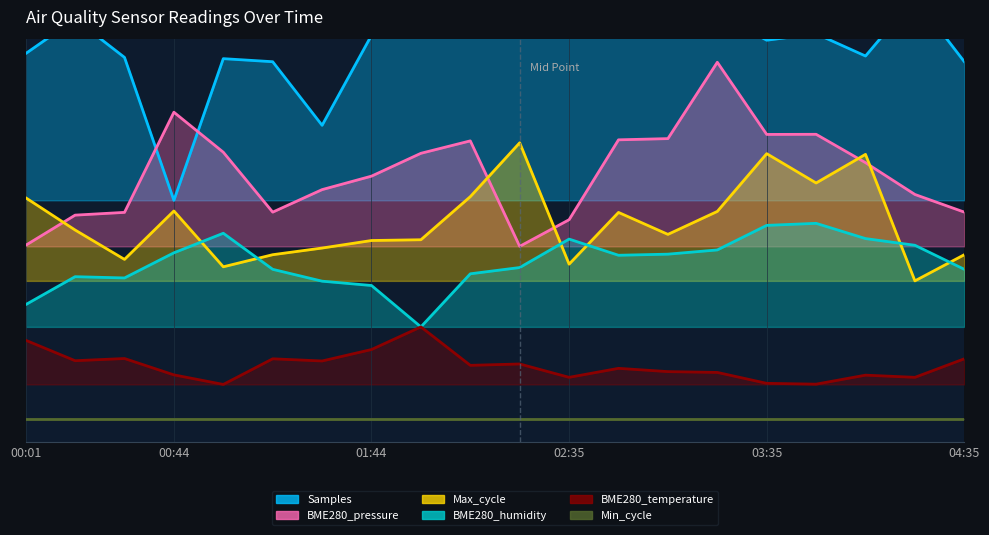

Which category has the lowest value across all series?

00:57